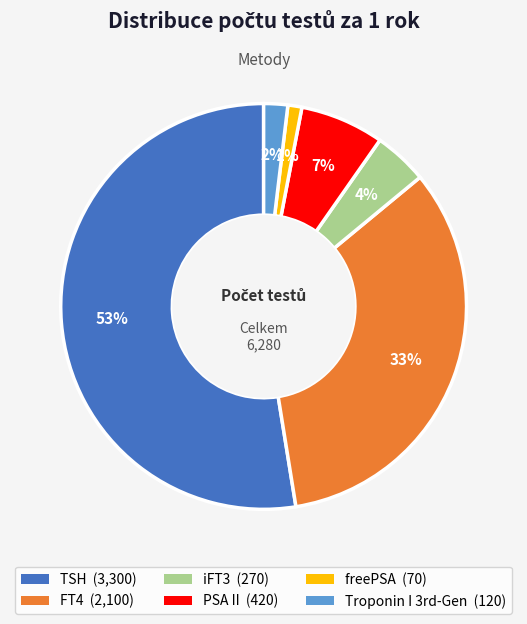

What is the majority slice?

TSH